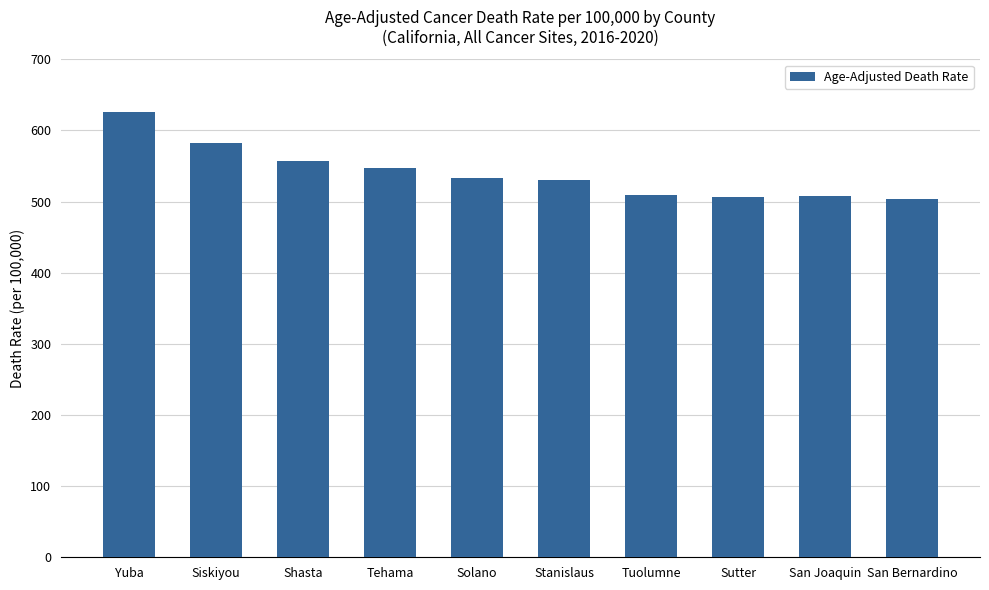

Approximately how many times larger is the value at Sutter compared to Stanislaus?

1.0